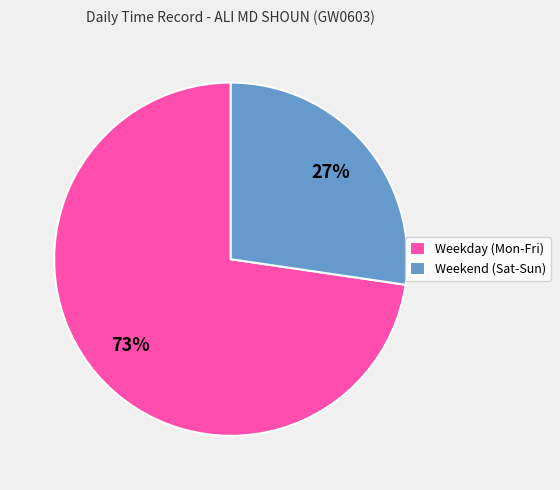

Does any single category account for the majority?

Yes